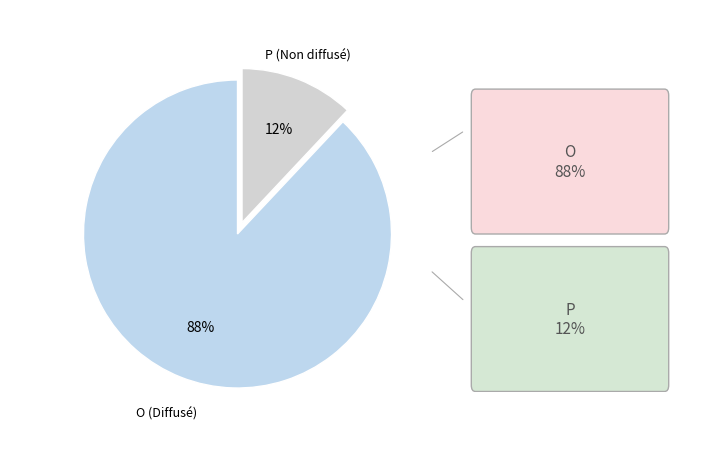

Count the number of slices in the pie.

2